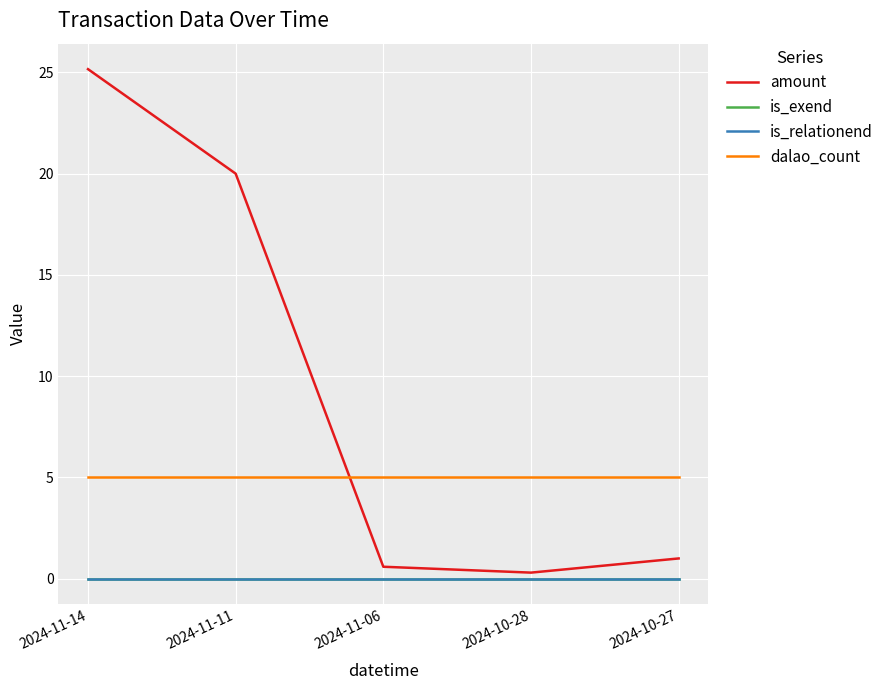

Does the chart display data point markers on the line(s)?

No